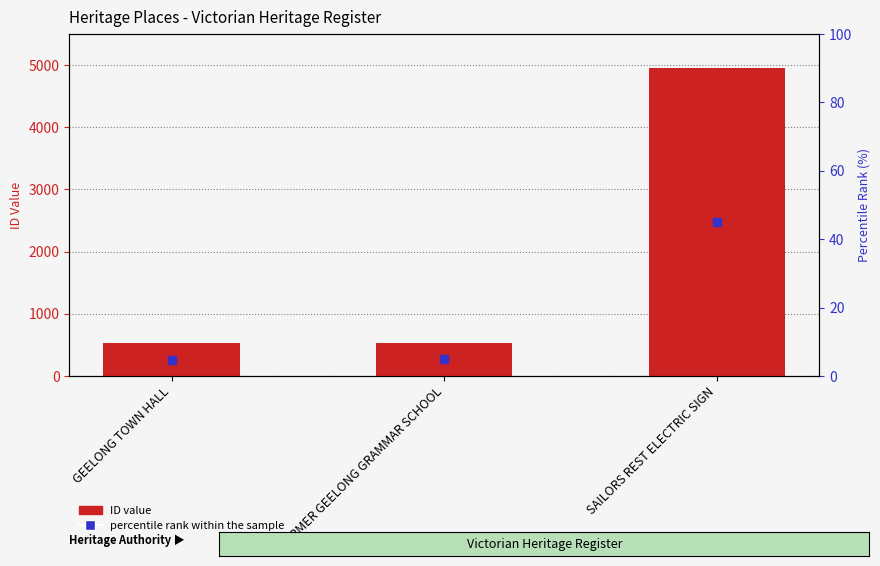

At which category does the chart reach its peak across all series?

SAILORS REST ELECTRIC SIGN